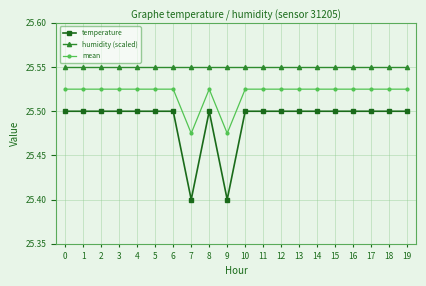

What is the minimum value shown in the chart?

25.4